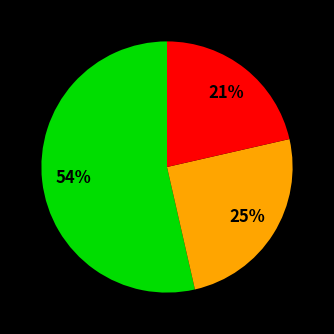

To the nearest percent, what is the average slice percentage?

33%